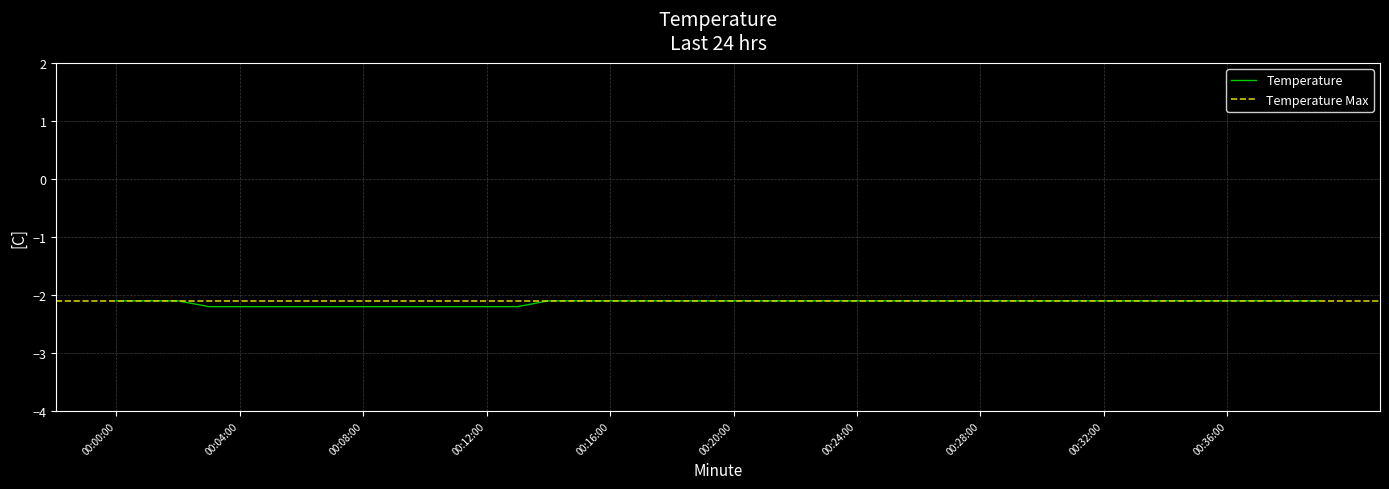

What is the sum of all values?

-85.1